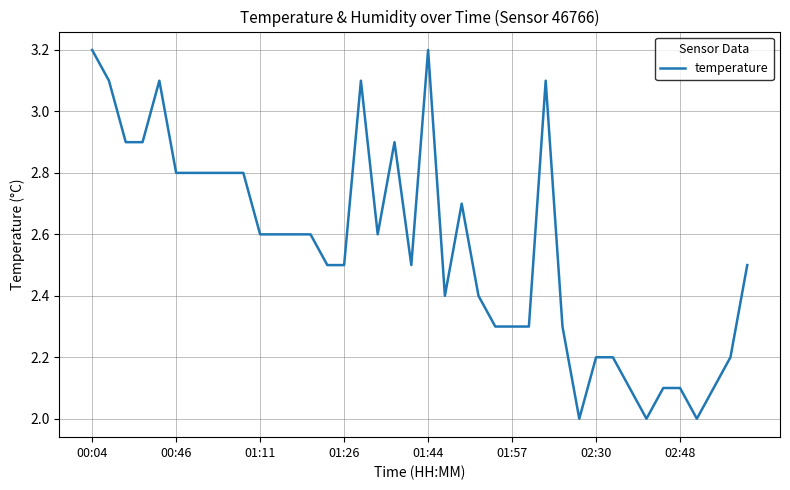

What is the smallest value displayed?

2.0